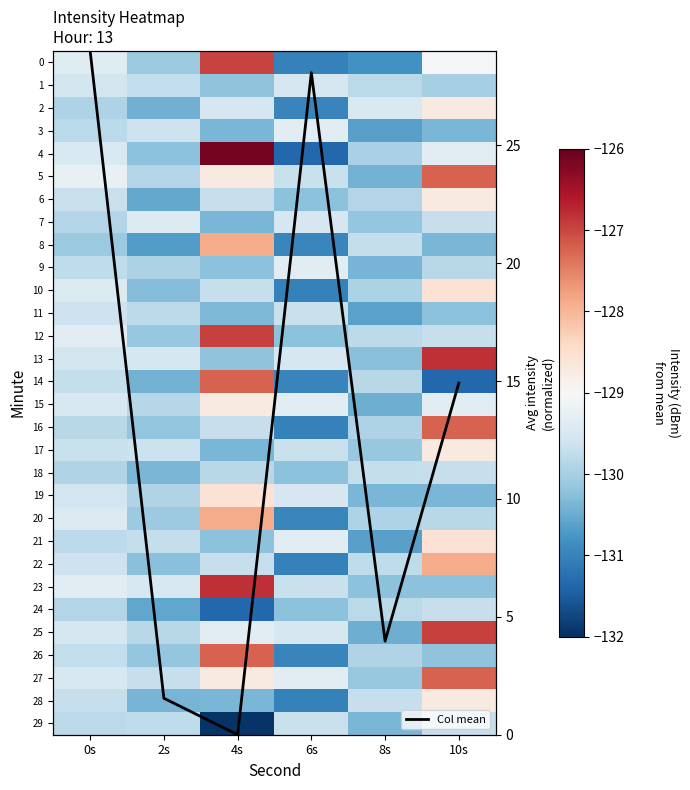

Which series changed the most between 0s and 10s?

Col mean